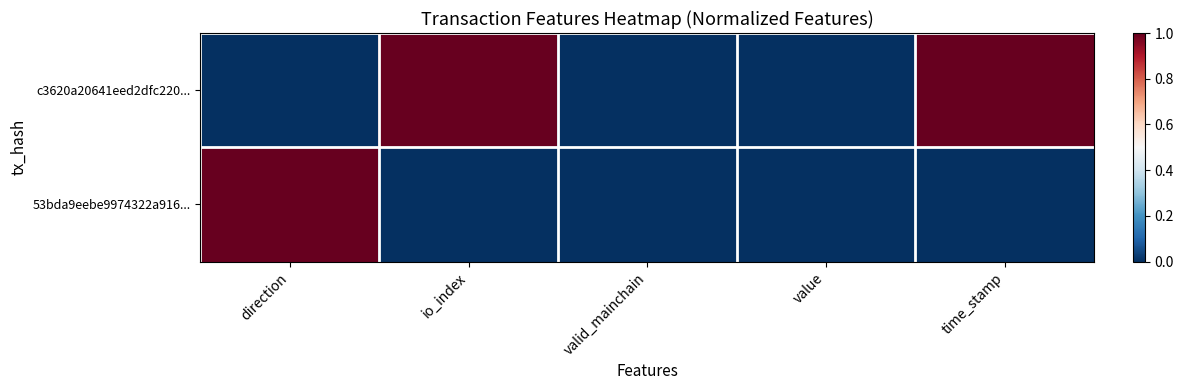

Which series has the largest total across all categories?

c3620a20641eed2dfc220...